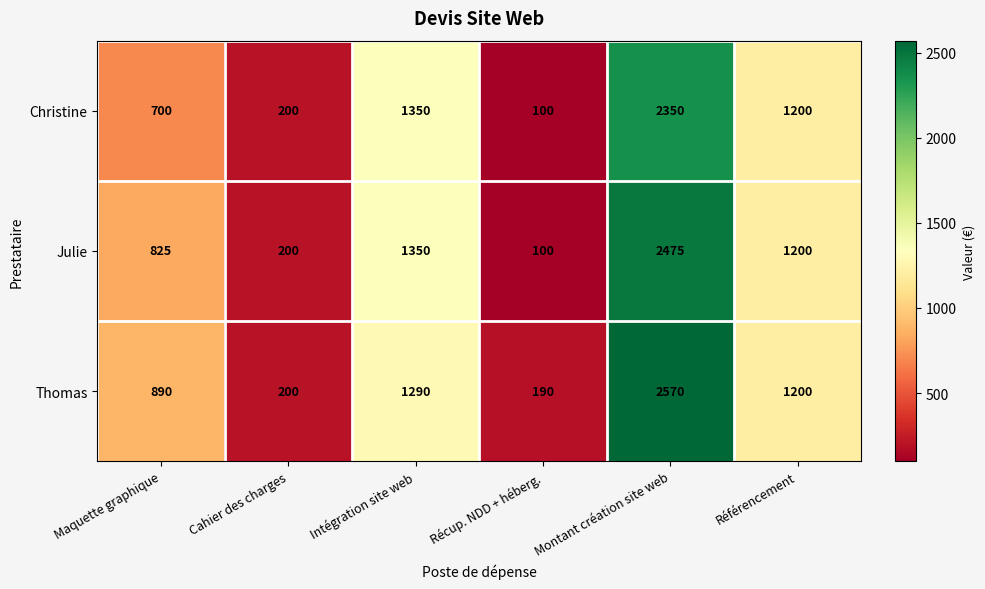

How many distinct data groups are displayed?

3